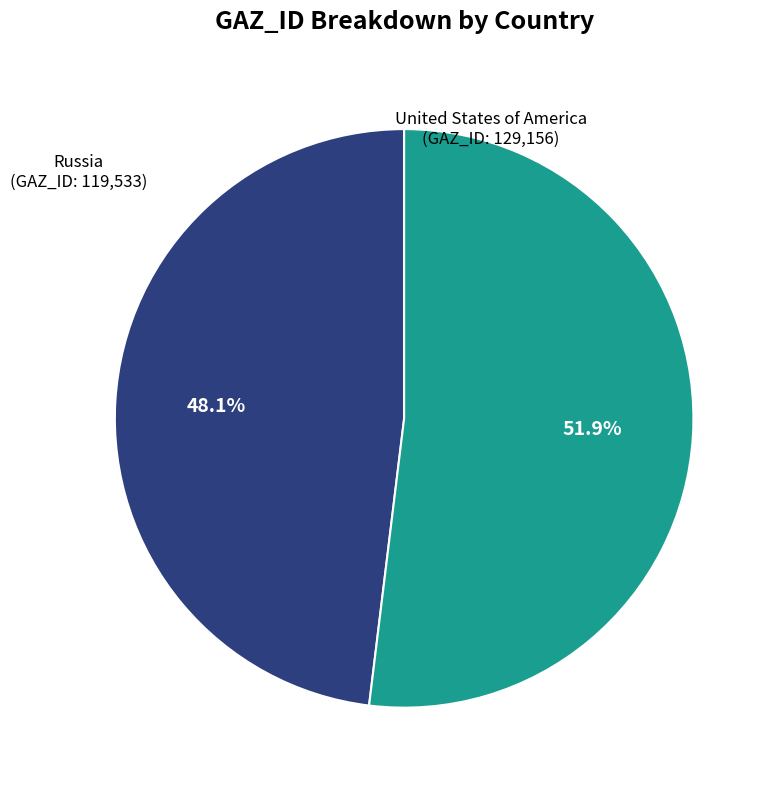

To the nearest percent, what is the difference between the largest and smallest slice percentages?

4%